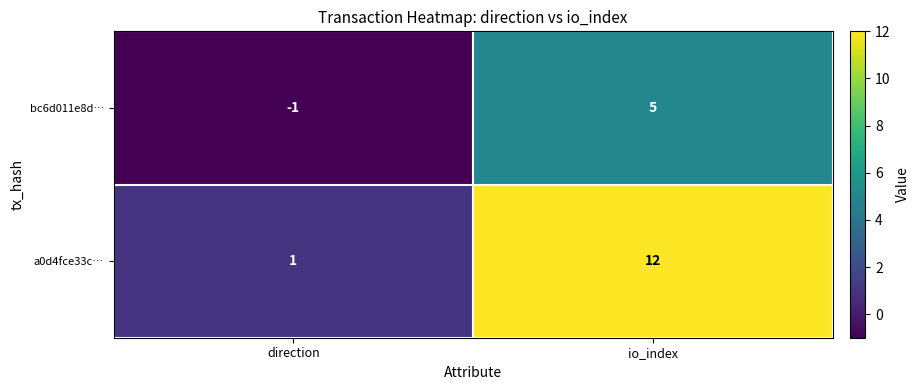

At io_index, list the series in order from largest to smallest.

a0d4fce33c…, bc6d011e8d…